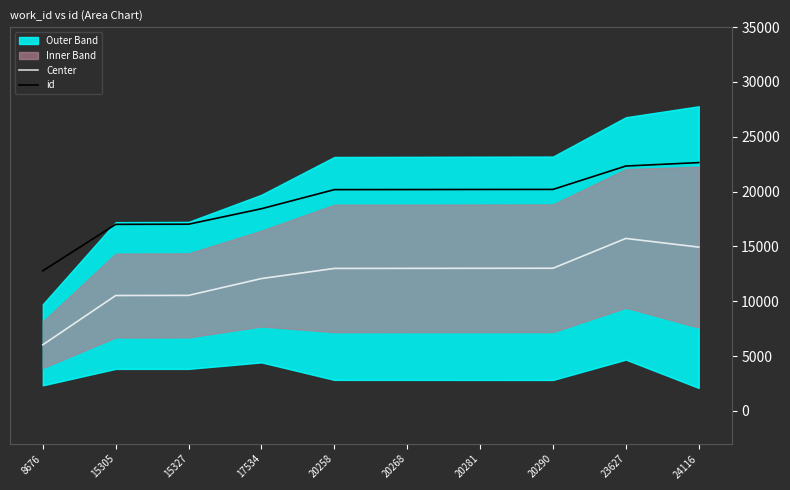

Is the value of Center at 15327 greater than the value of id at 20290?

No